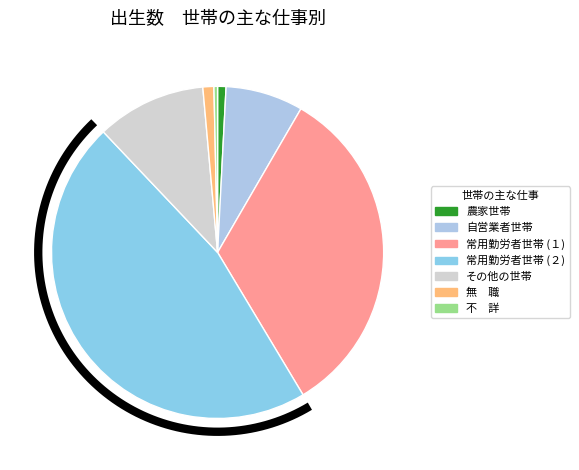

Is it true that 農家世帯 is 1% of the pie?

True